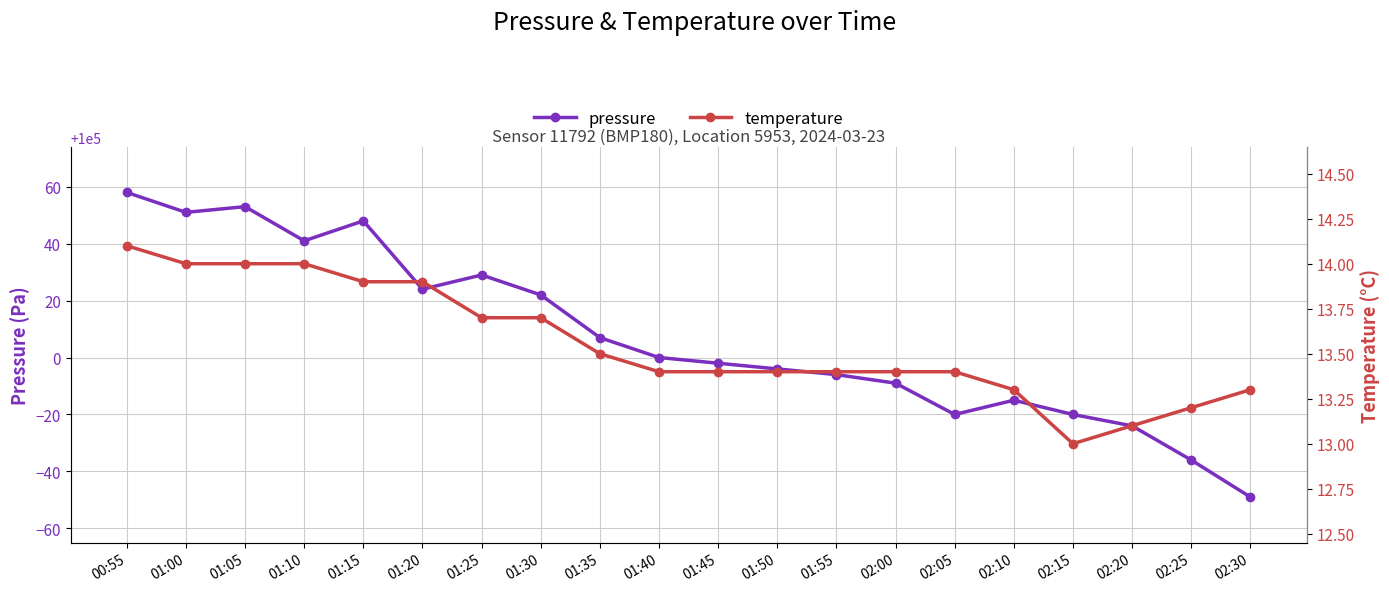

What is the label of the 10th point from the left?

01:40